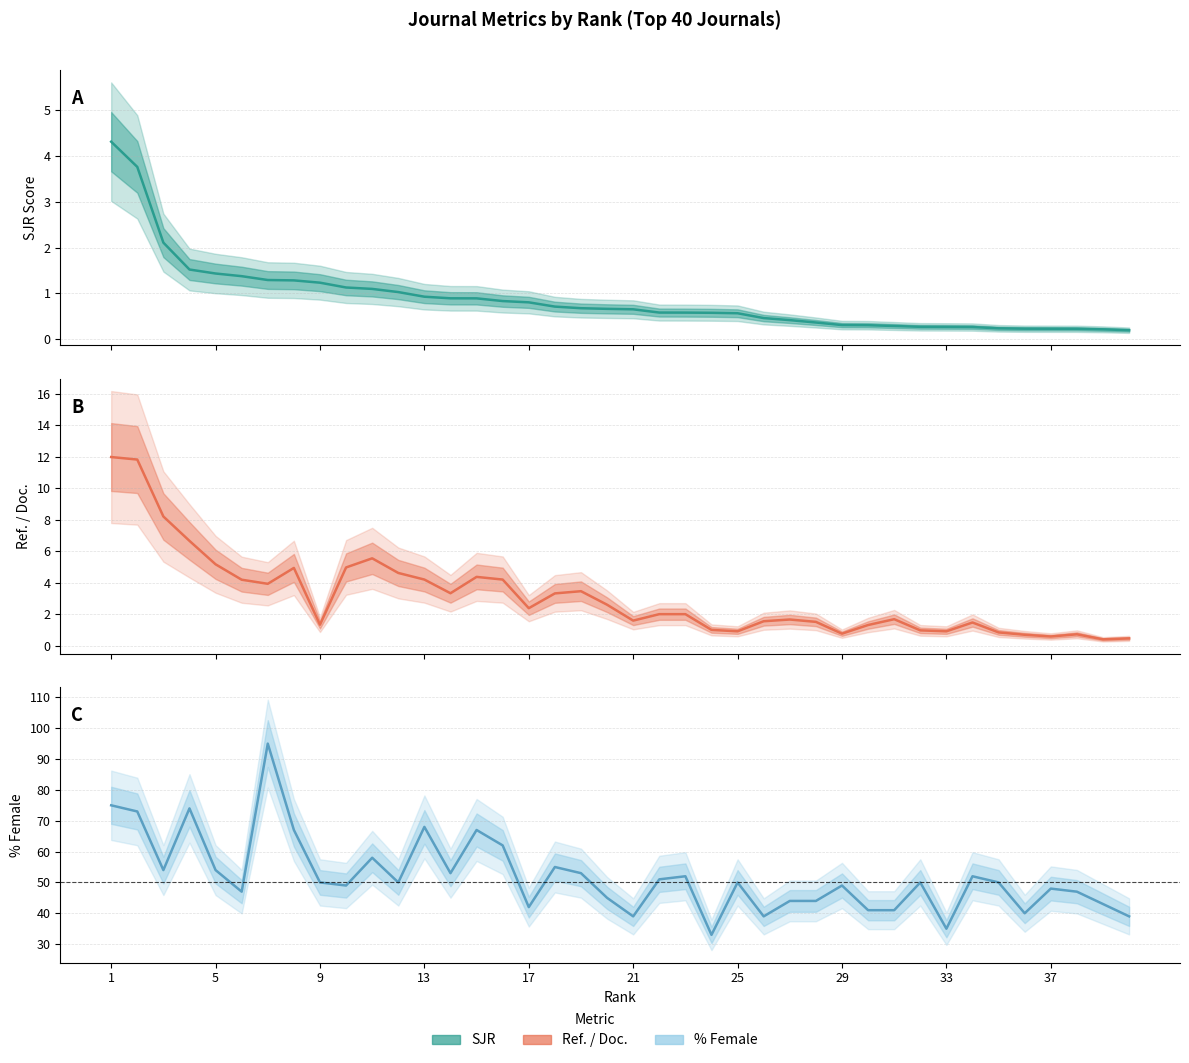

What is the difference between the Ref. / Doc. values at 22 and 19?

1.5